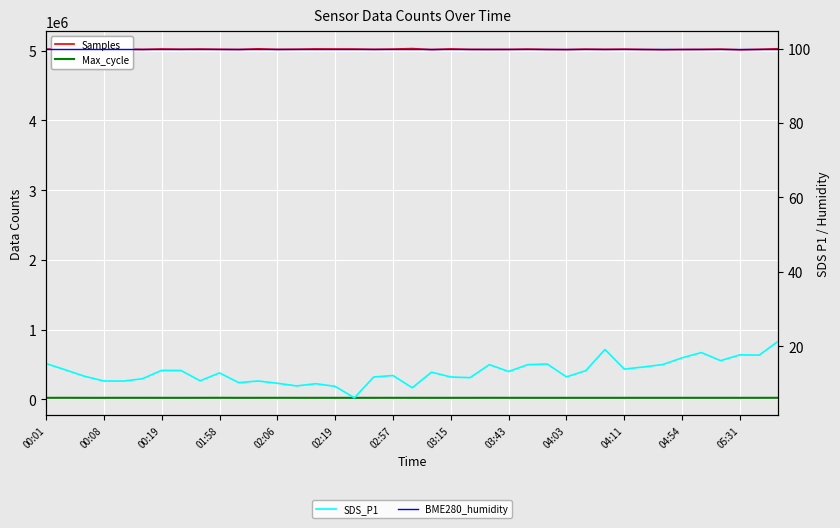

Does the chart display data point markers on the line(s)?

No